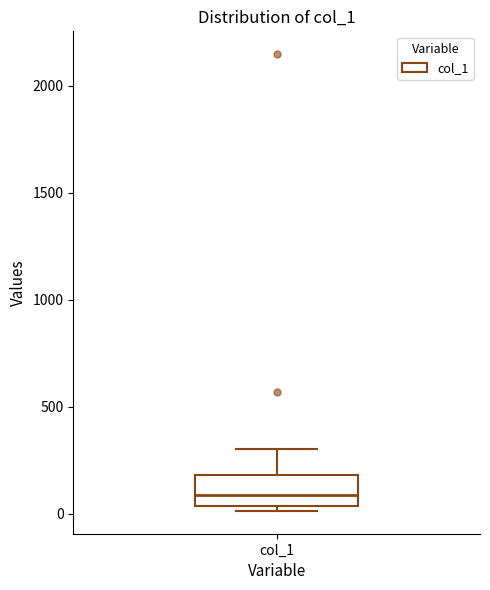

Read this box plot against the y-axis: the position of the median line, the range covered by the box, and the ends of both whiskers. The values are not printed on the chart, so give them approximately, as read against the axis.

median 100, box 50 to 200, whiskers 0 to 300